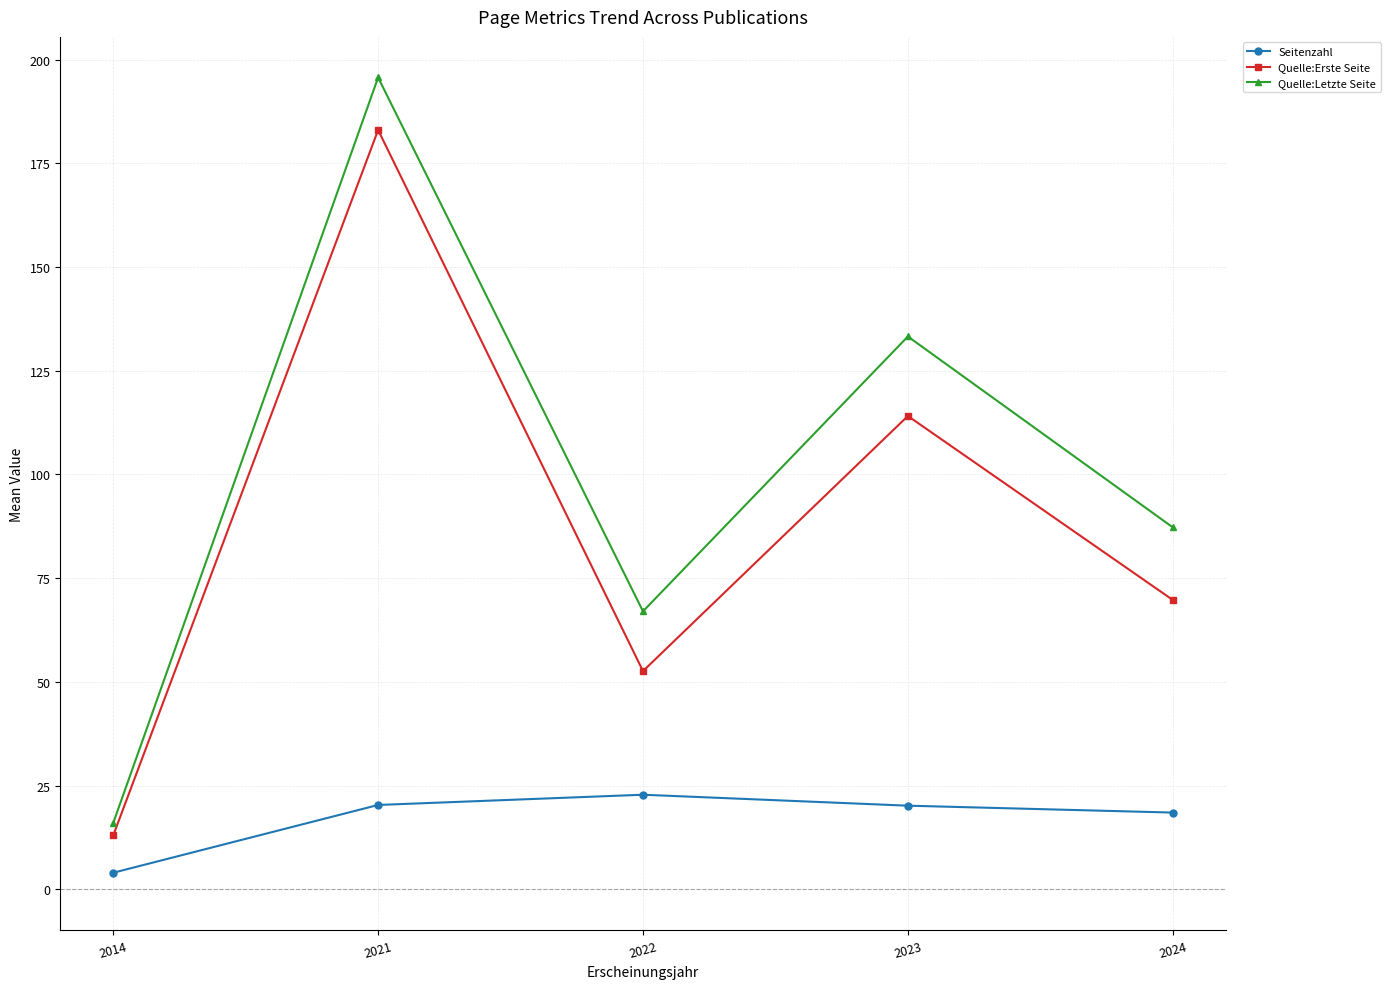

True or false: Seitenzahl and Quelle:Erste Seite intersect in this chart.

False